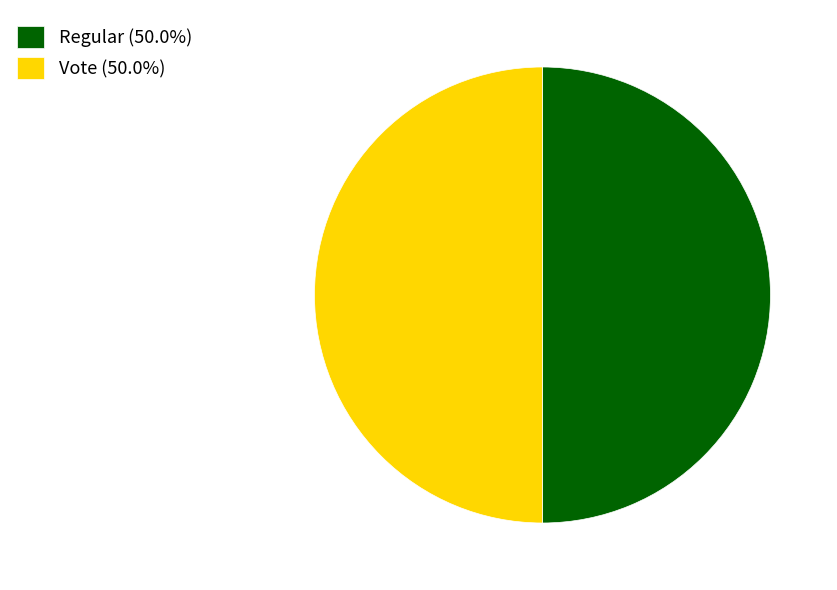

What is the ratio of the value at Vote (50.0%) to the value at Regular (50.0%)?

1.0